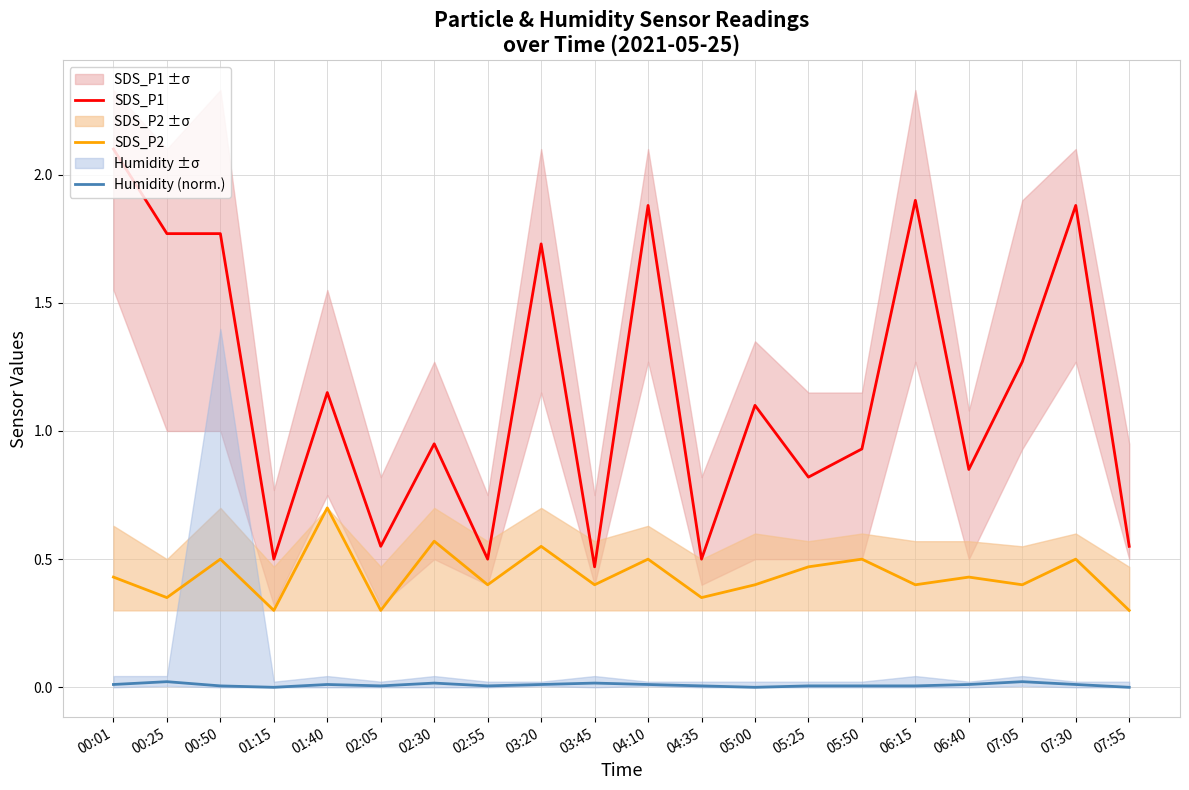

What is the total value across all series at 05:25?

1.3